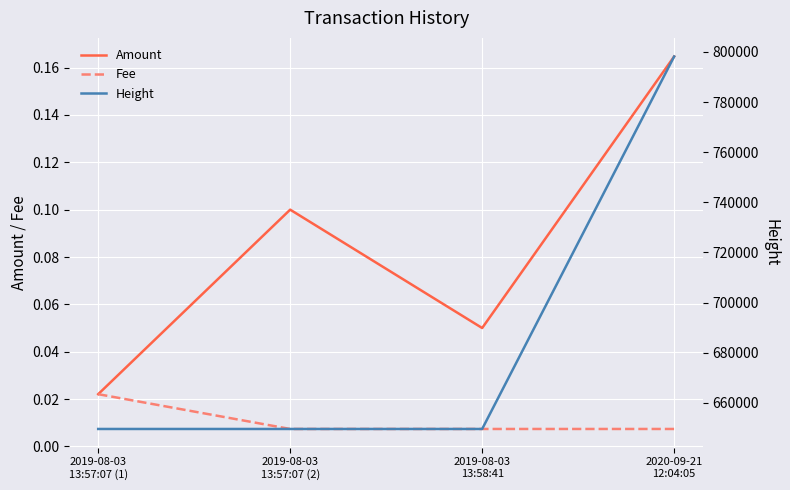

The Height series shows 274411.6 at 2020-09-21
12:04:05. True or false?

False